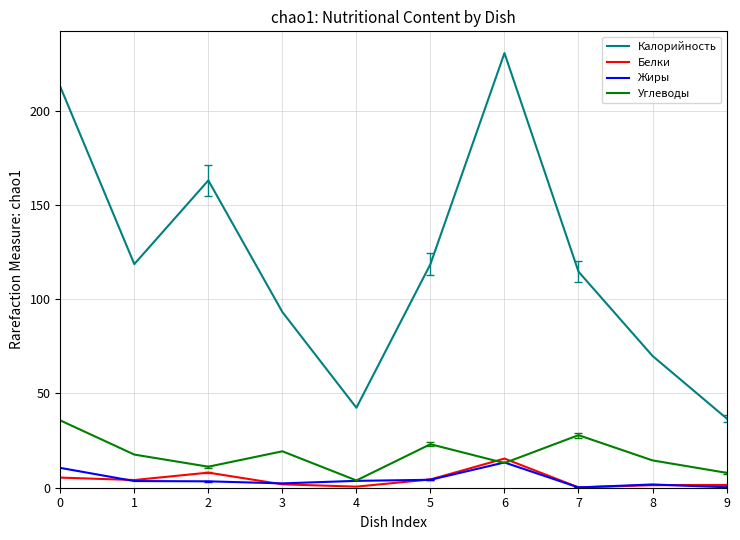

At which category does the chart reach its peak across all series?

6